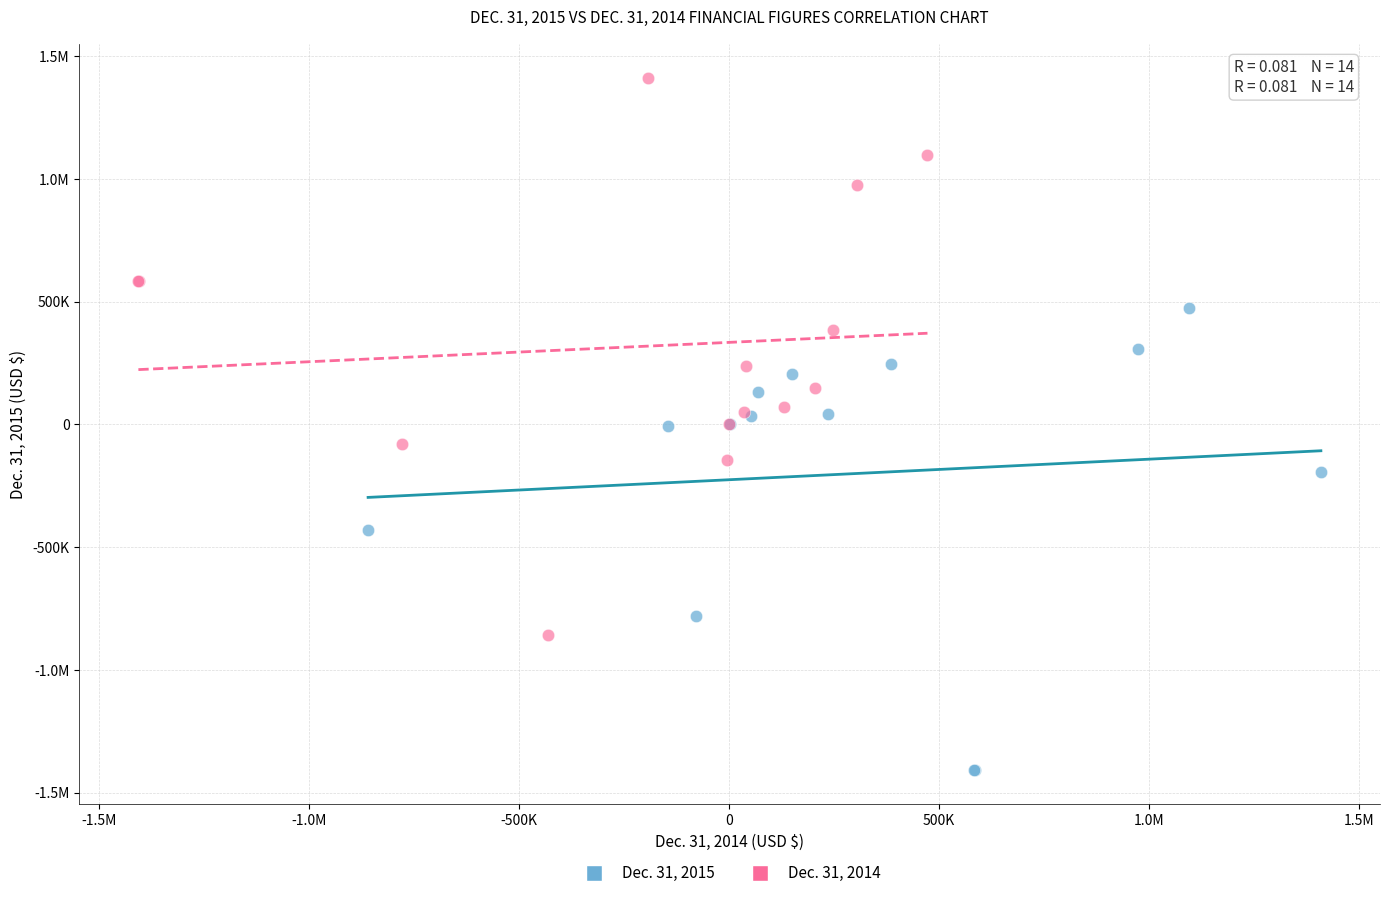

What are all the series names shown in the legend?

Dec. 31, 2015, Dec. 31, 2014